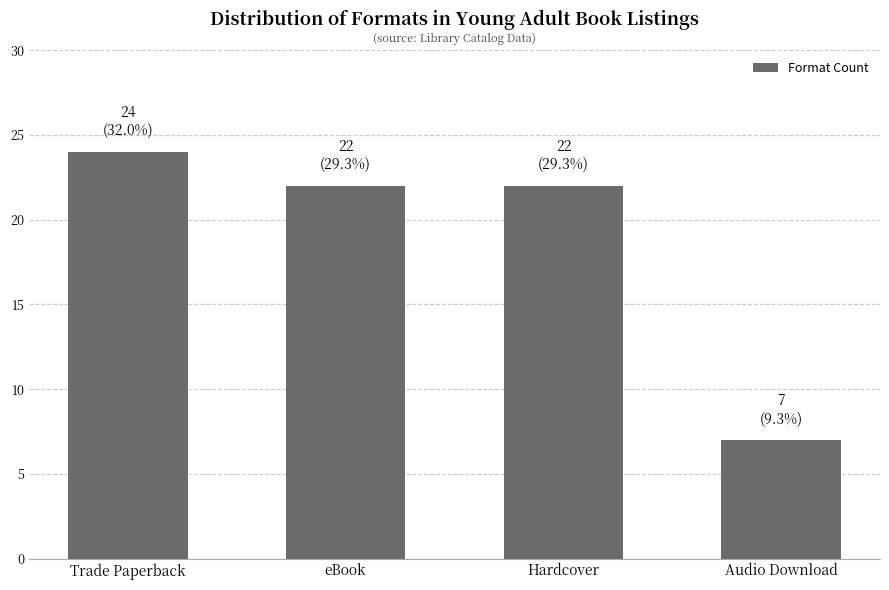

Read the value at Hardcover, to the nearest 5.

20